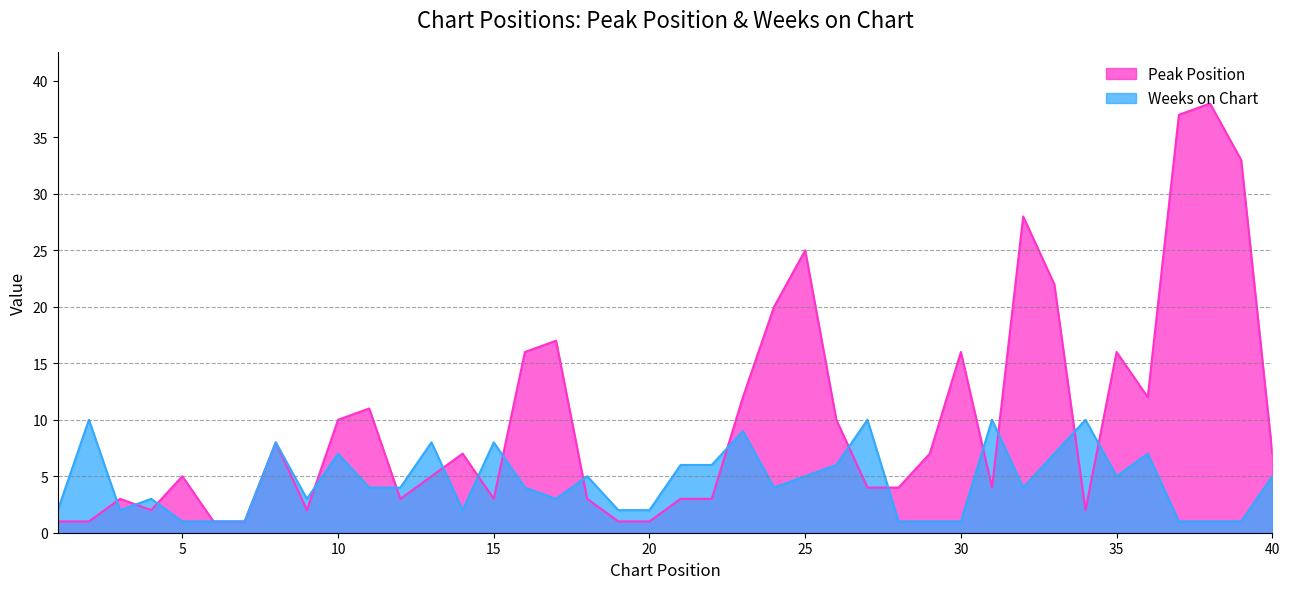

List the series in order of their peak value, highest first.

Peak Position, Weeks on Chart